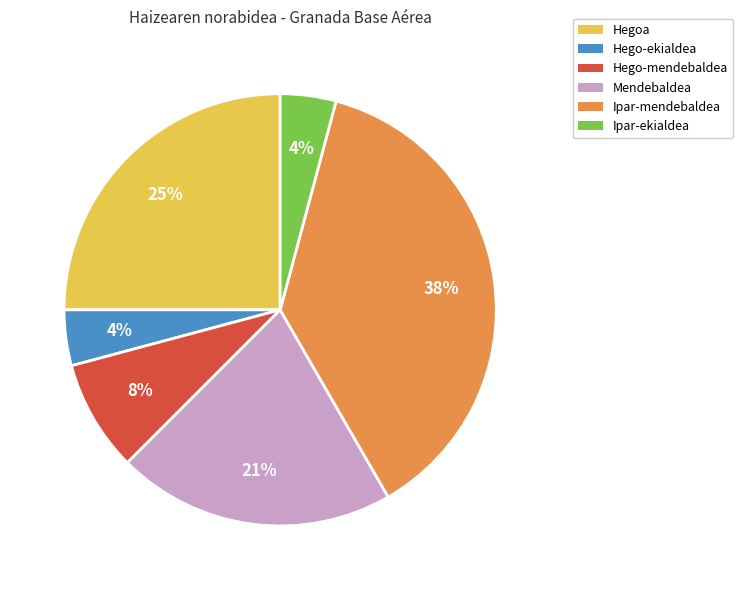

The Hegoa slice represents 30% of the pie. True or false?

False